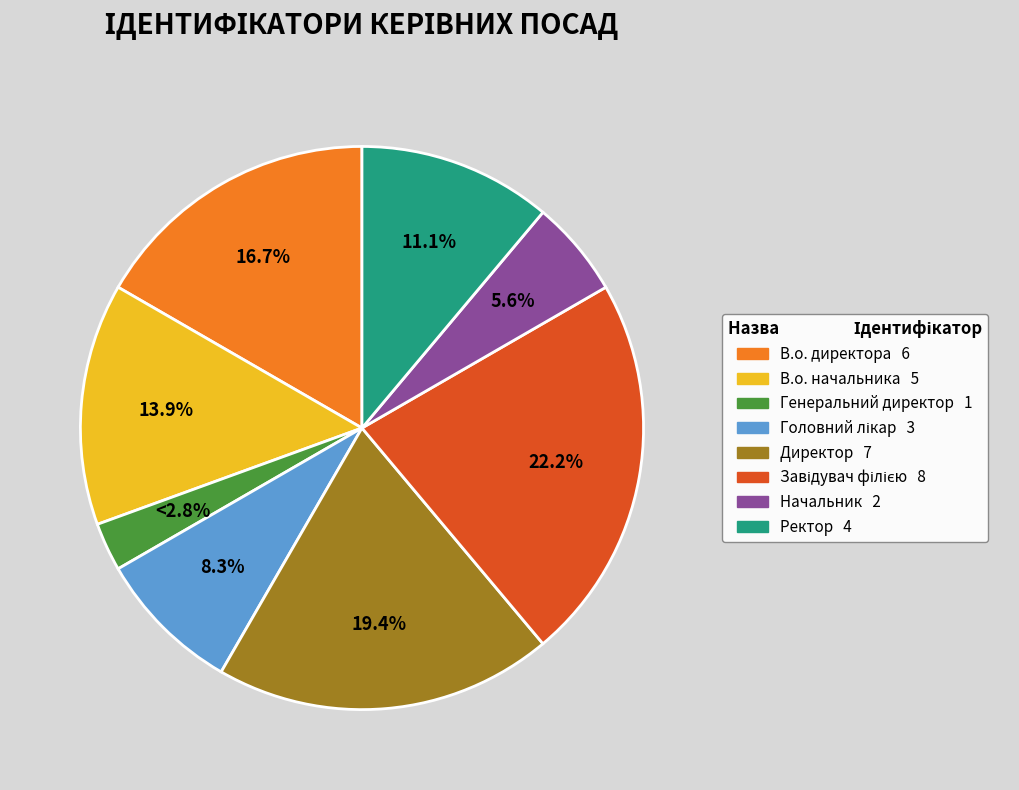

What percentage is NOT represented by В.о. начальника?

86.1%